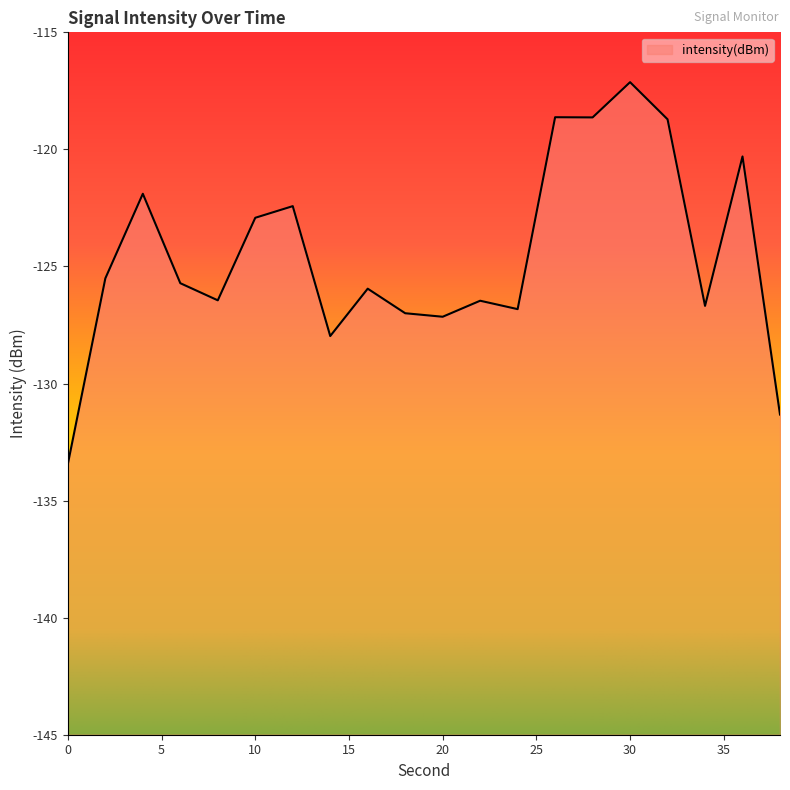

Between 10 and 32, which is larger?

32